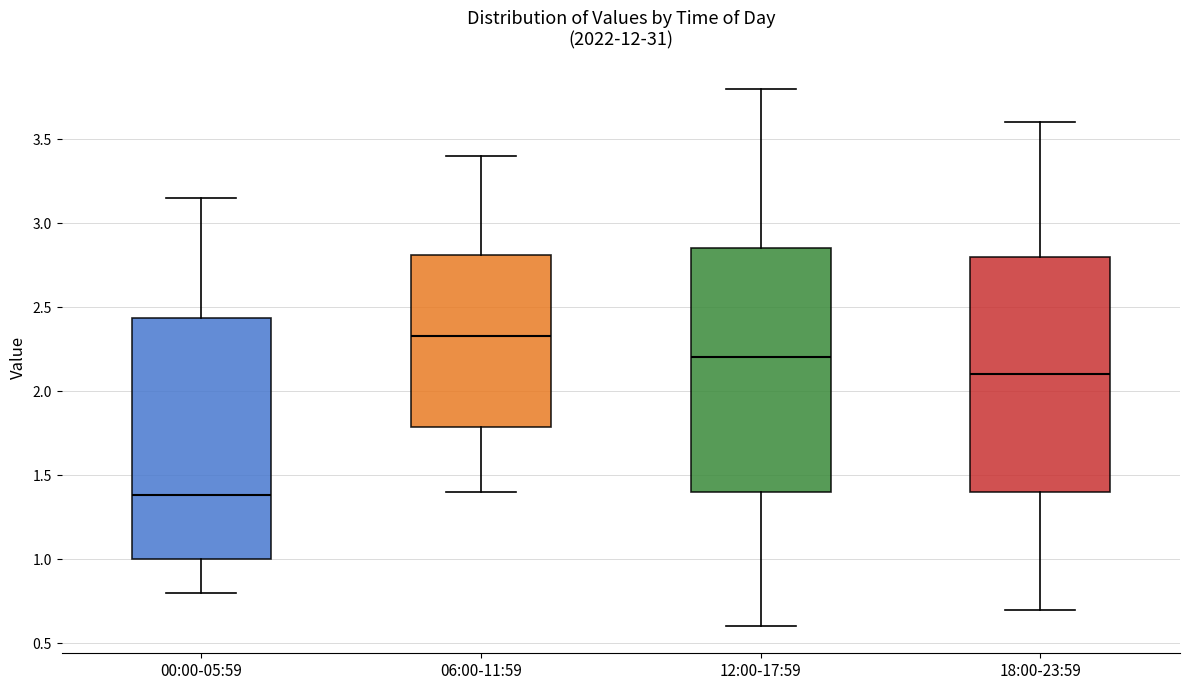

Which box's median line is the lowest?

00:00-05:59